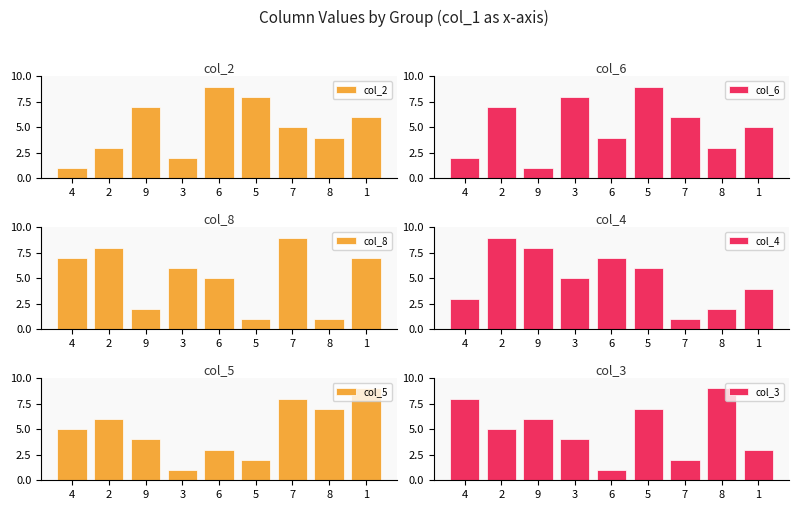

What position from the left is 2?

2